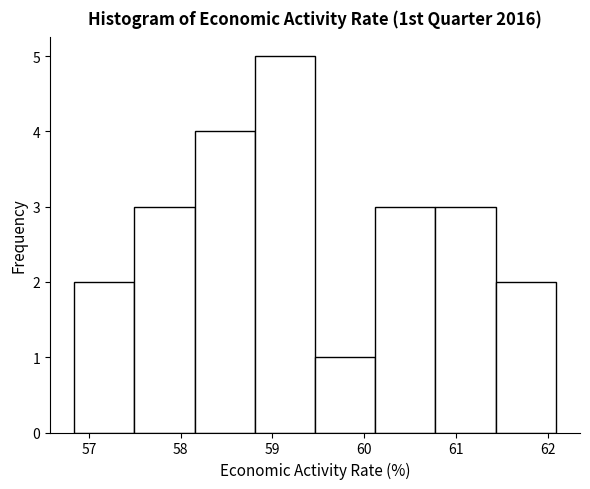

Reading left to right, list every bar in this chart as the range it spans on the x-axis followed by its height. Neither the bar edges nor the heights are printed on the chart, so give them approximately, as read against the axes.

56.8 to 57.5: 2
57.5 to 58.2: 3
58.2 to 58.8: 4
58.8 to 59.5: 5
59.5 to 60.1: 1
60.1 to 60.8: 3
60.8 to 61.4: 3
61.4 to 62.1: 2